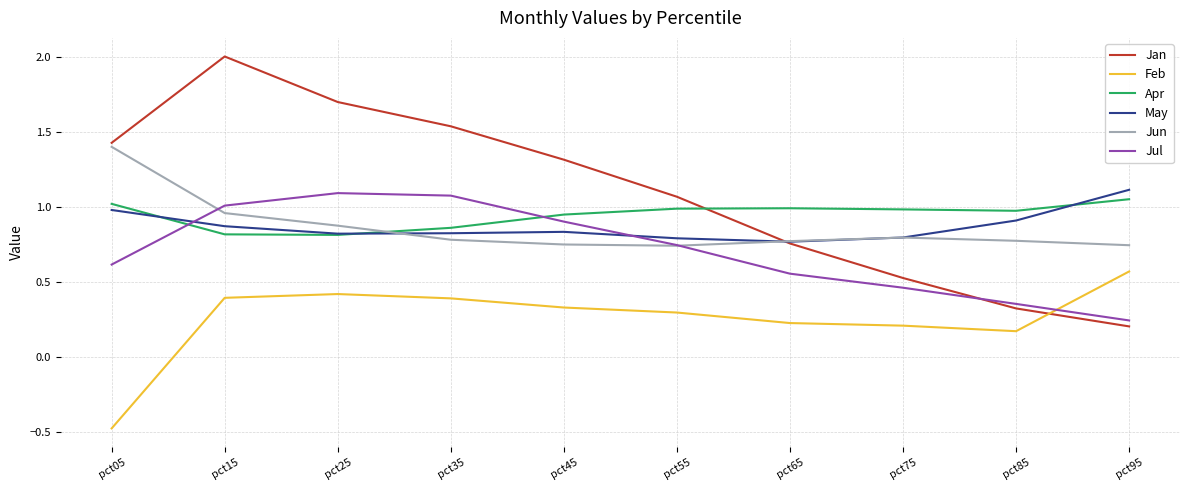

At which label does May reach its peak?

pct95